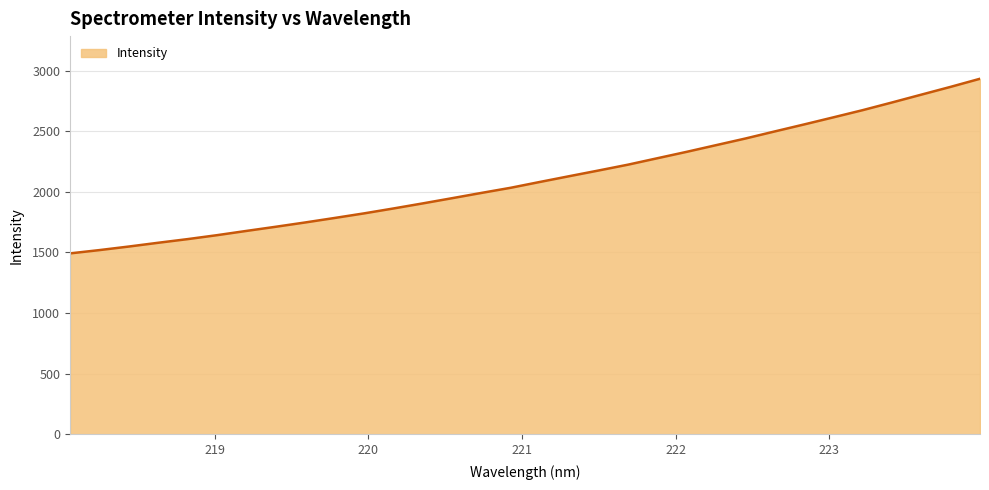

What is the maximum value shown in the chart?

2933.1